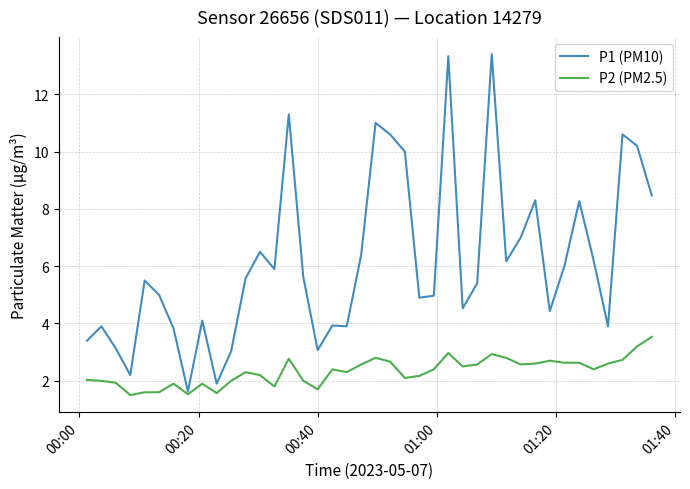

Does the chart display data point markers on the line(s)?

No